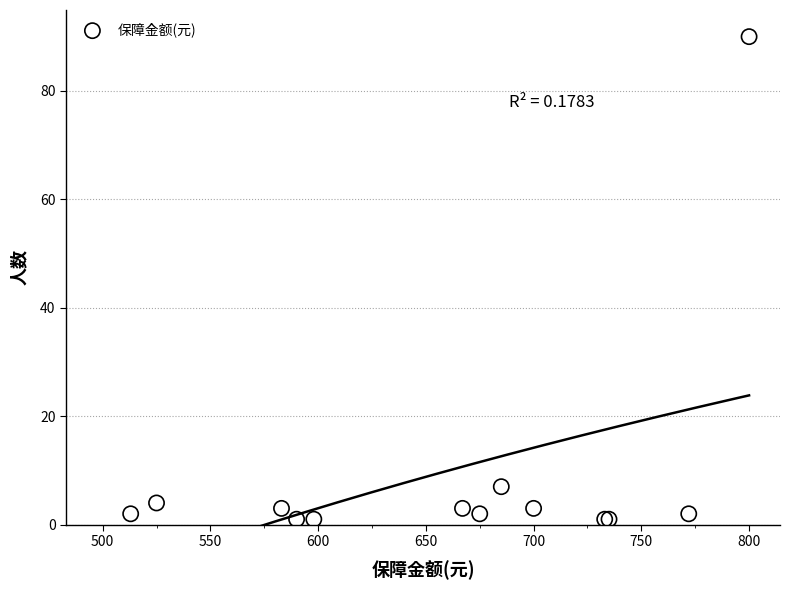

What Y value in the scatter plot is closest to 45?

7